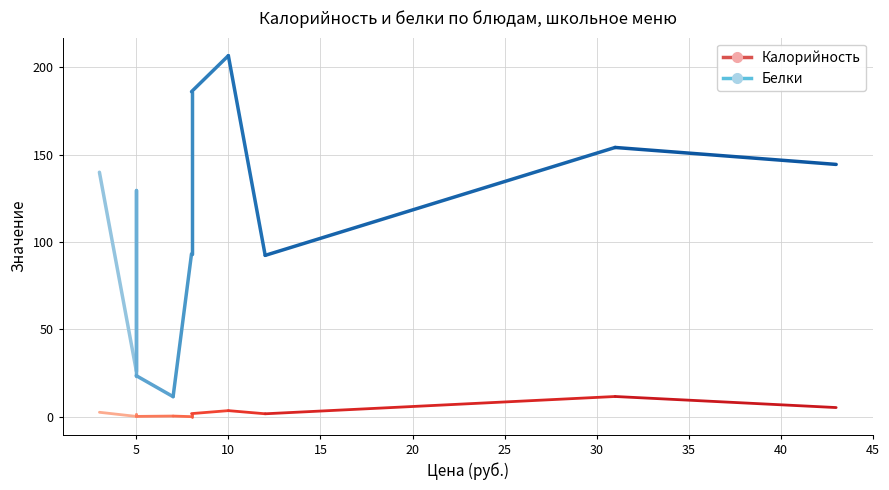

True or false: Калорийность and Белки intersect in this chart.

False